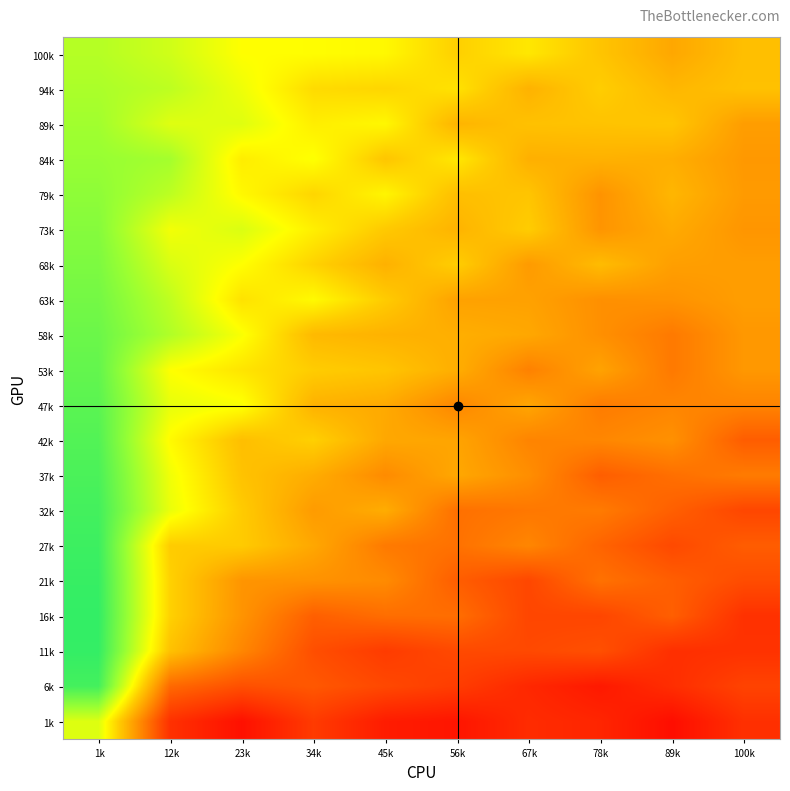

Rank the series at 78k from lowest to highest value.

6k, 1k, 16k, 11k, 37k, 27k, 21k, 32k, 47k, 42k, 63k, 58k, 79k, 73k, 53k, 84k, 68k, 89k, 100k, 94k